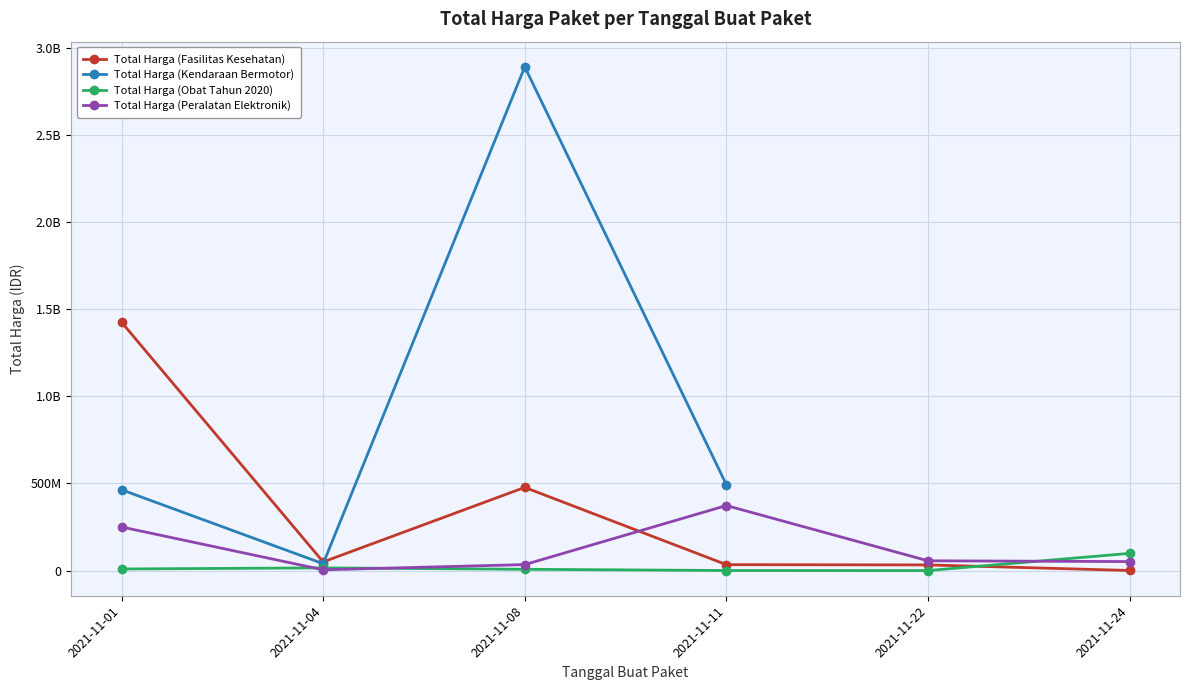

How many lines are shown in the chart?

4